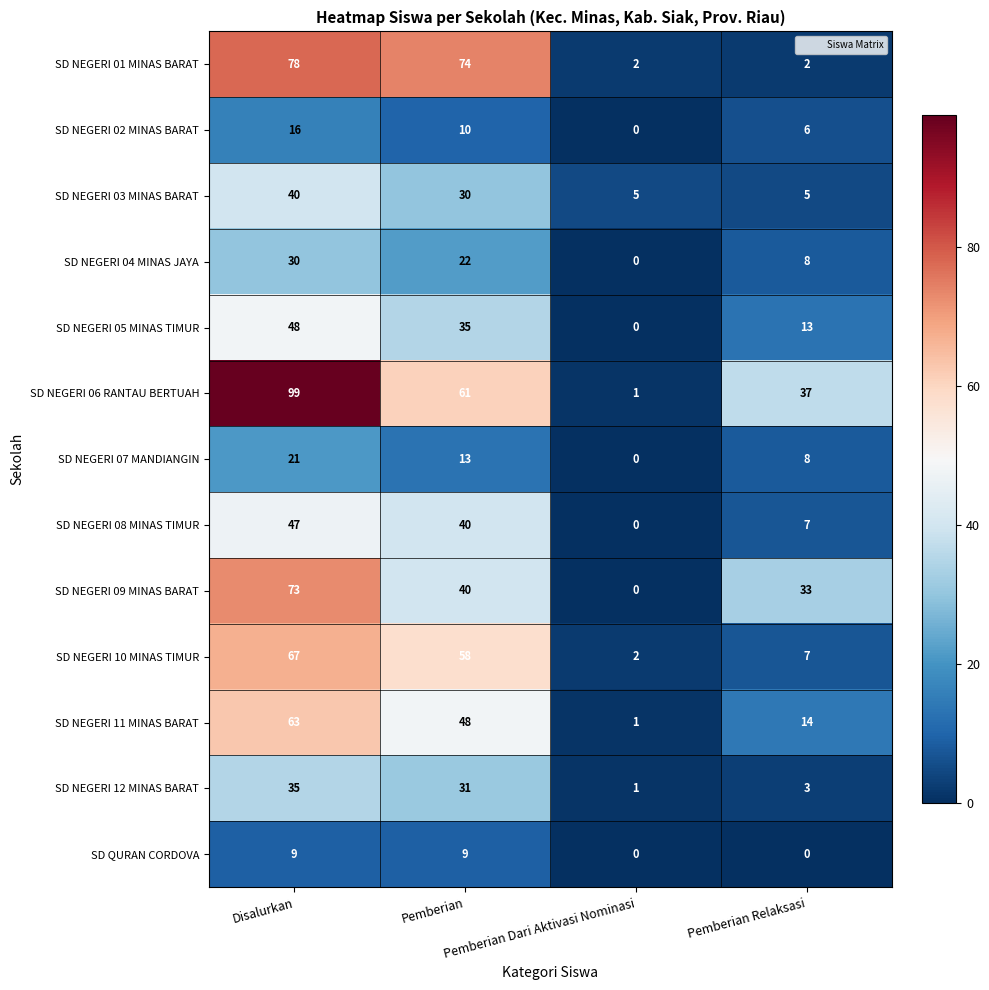

What is the difference between the maximum and second lowest values in the SD QURAN CORDOVA series?

9